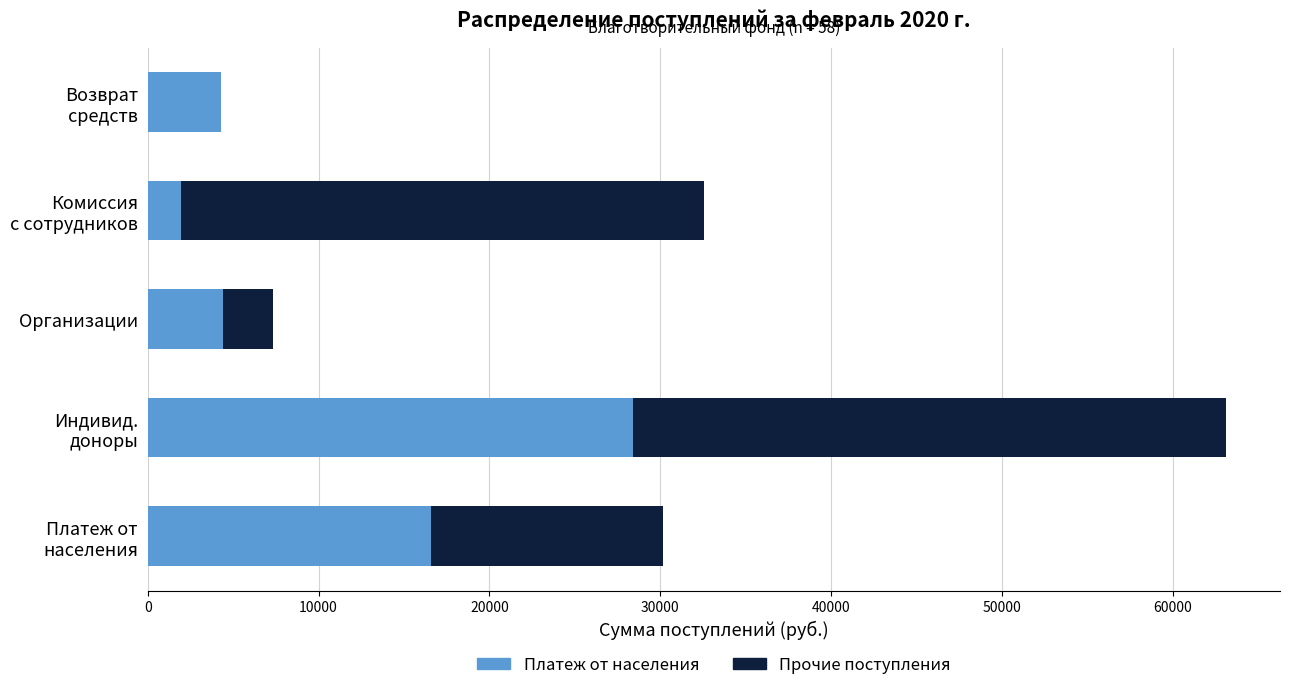

What is the sum of all Платеж от населения values?

55604.2